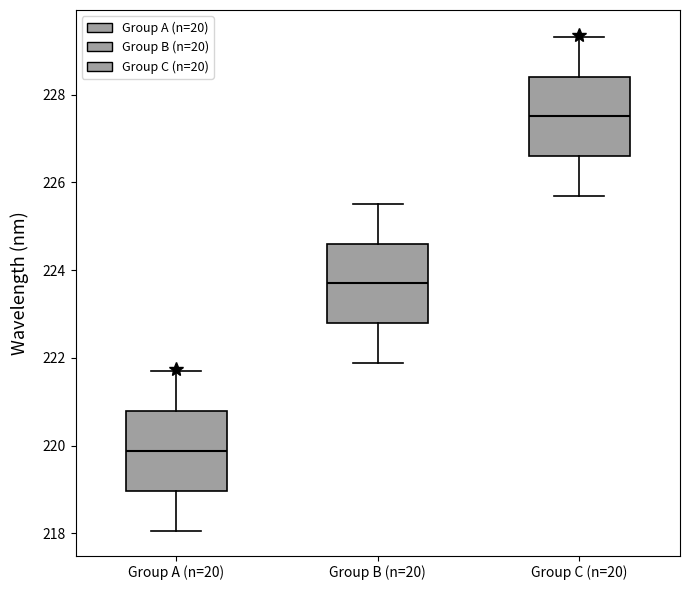

Where does the lower whisker of the box for Group C (n=20) end on the y-axis? The values are not printed on the chart, so give them approximately, as read against the axis.

225.6